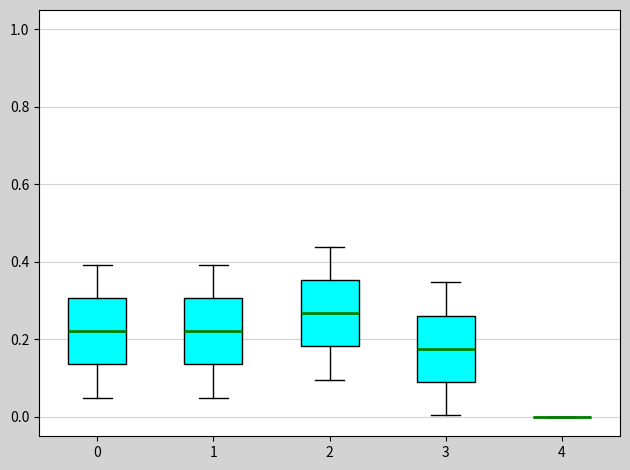

Reading left to right, transcribe this box plot: for each box, give where its median line is, the range the box spans, and where its two whiskers end, as read against the y-axis. The values are not printed on the chart, so give them approximately, as read against the axis.

0: median 0.22, box 0.14 to 0.30, whiskers 0.06 to 0.40
1: median 0.22, box 0.14 to 0.30, whiskers 0.06 to 0.40
2: median 0.26, box 0.18 to 0.36, whiskers 0.10 to 0.44
3: median 0.18, box 0.08 to 0.26, whiskers 0.00 to 0.34
4: box collapsed to a line at 0.00, whiskers 0.00 to 0.00